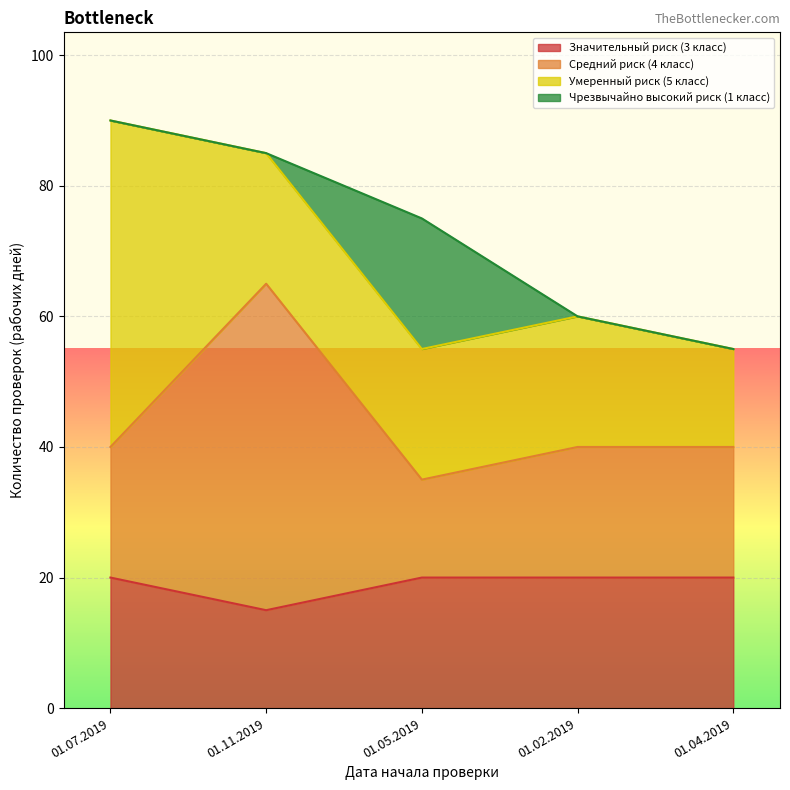

What is the highest value of the Значительный риск (3 класс) series?

20